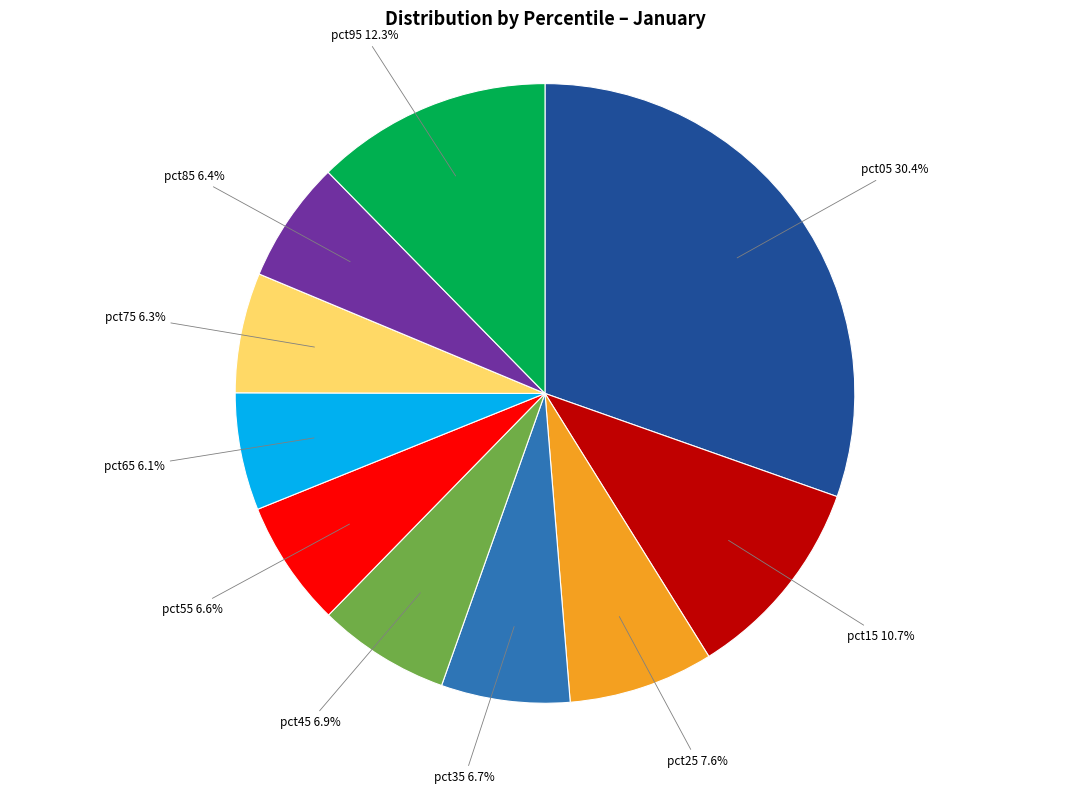

Does any single category account for the majority?

No